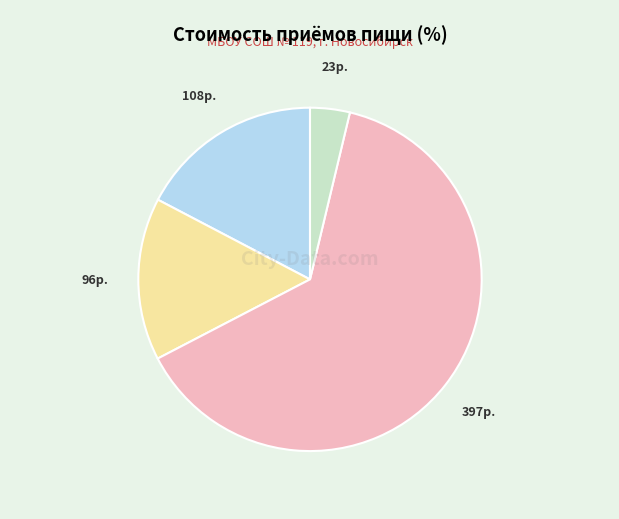

How many segments does this pie chart have?

4